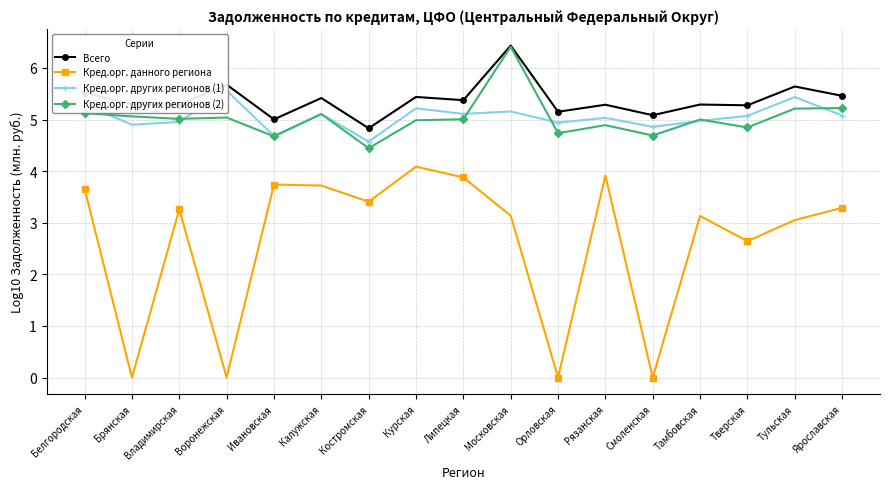

Which category has the lowest value across all series?

Брянская